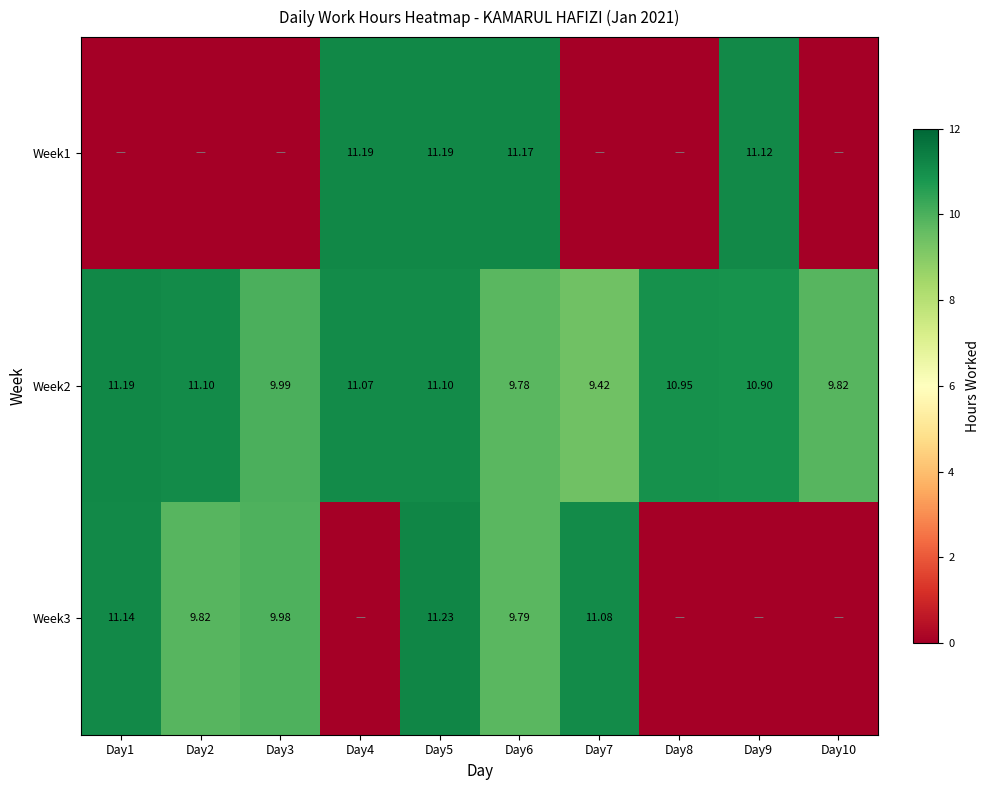

True or false: Week1 has a value of 6.1 at Day2.

False